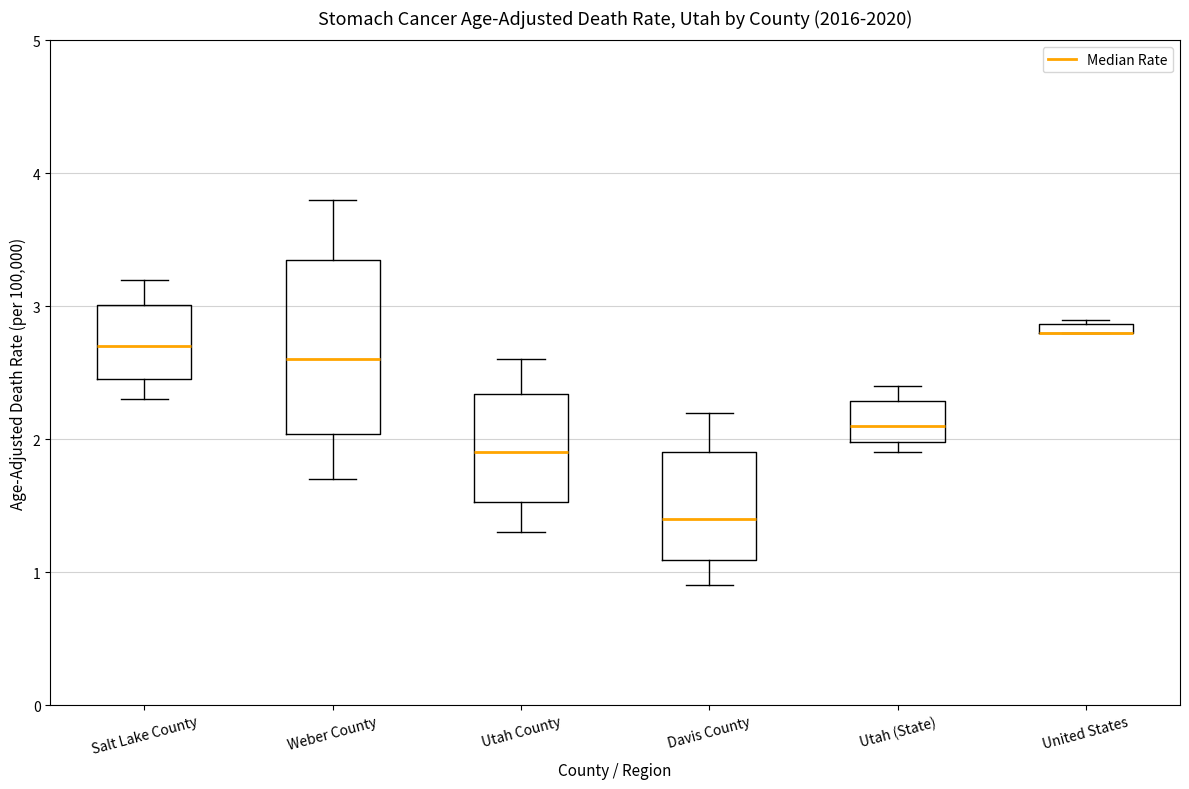

Where is the lower edge of the box for Davis County on the y-axis? The values are not printed on the chart, so give them approximately, as read against the axis.

1.1